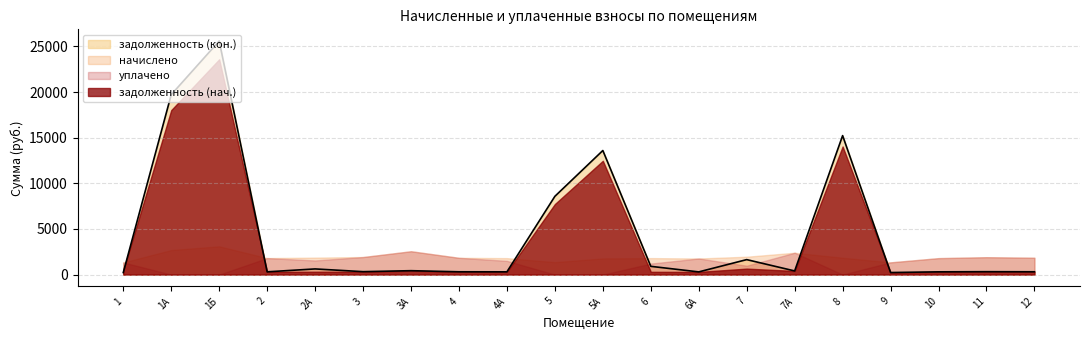

How many lines are shown in the chart?

4